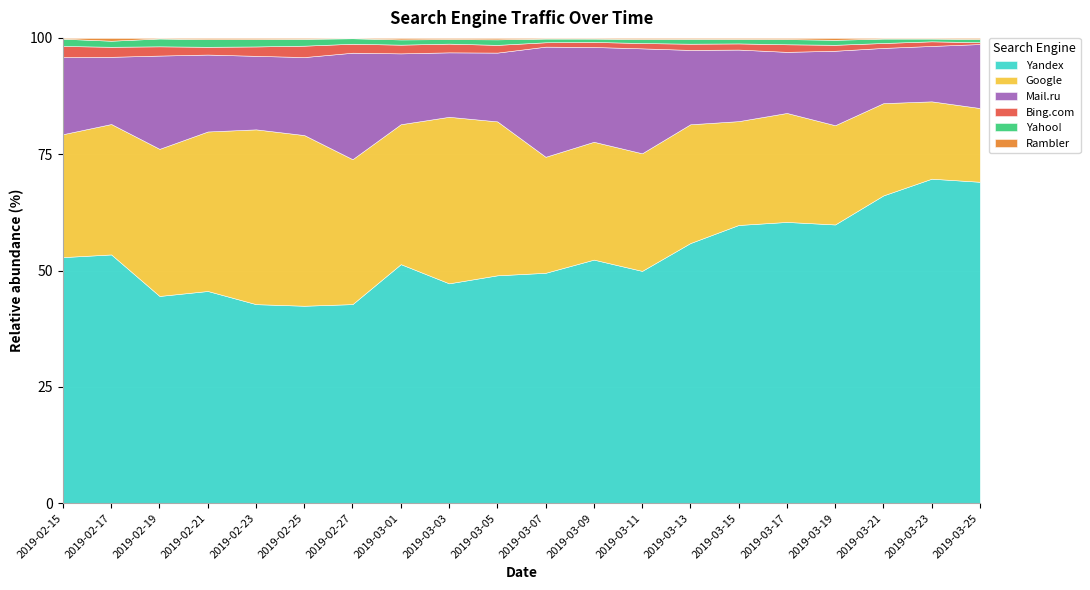

Which category has the lowest value in the Google series?

2019-03-25